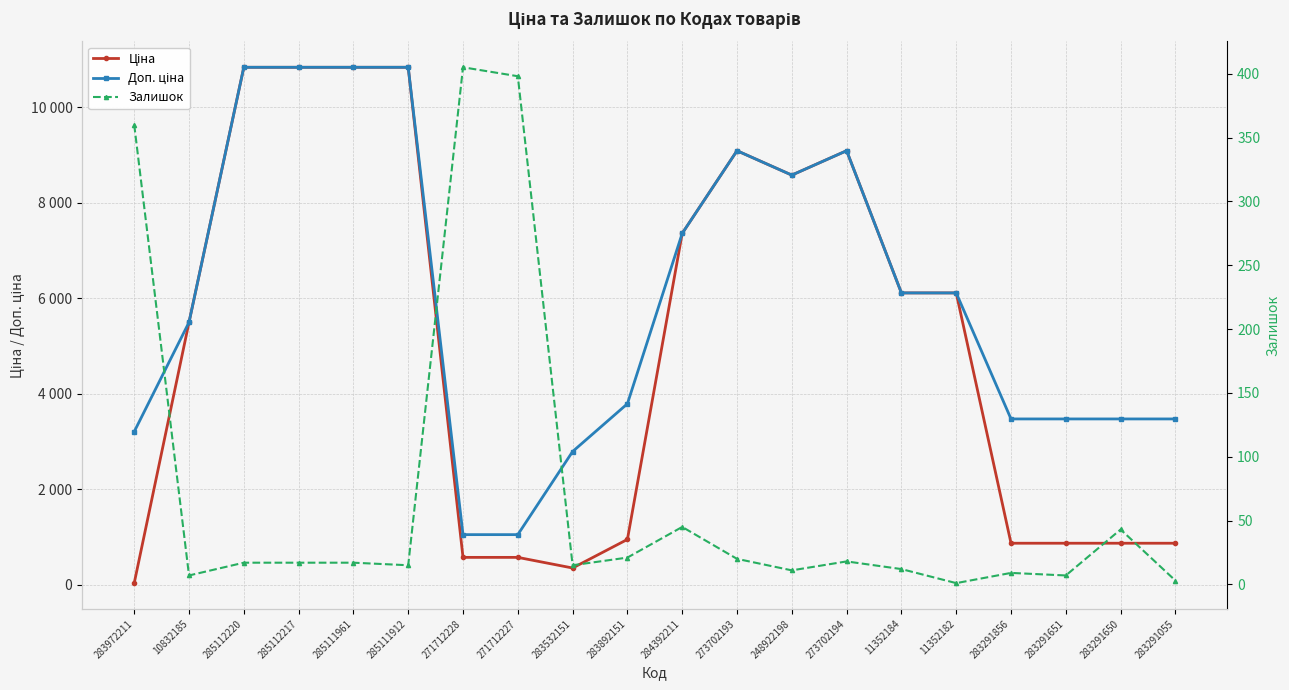

What are all the series names shown in the legend?

Ціна, Доп. ціна, Залишок